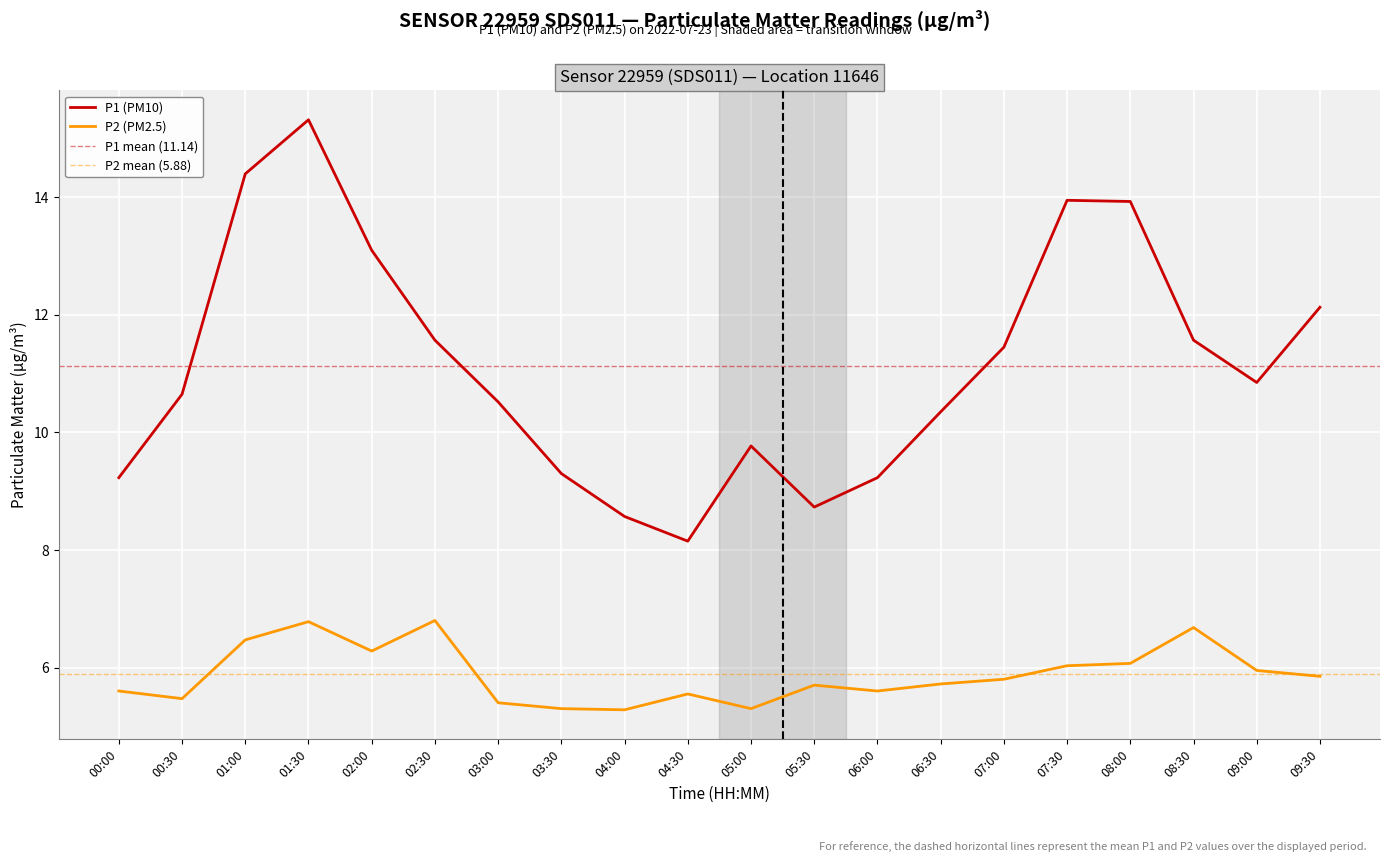

Between 06:00 and 05:00, which is larger?

05:00